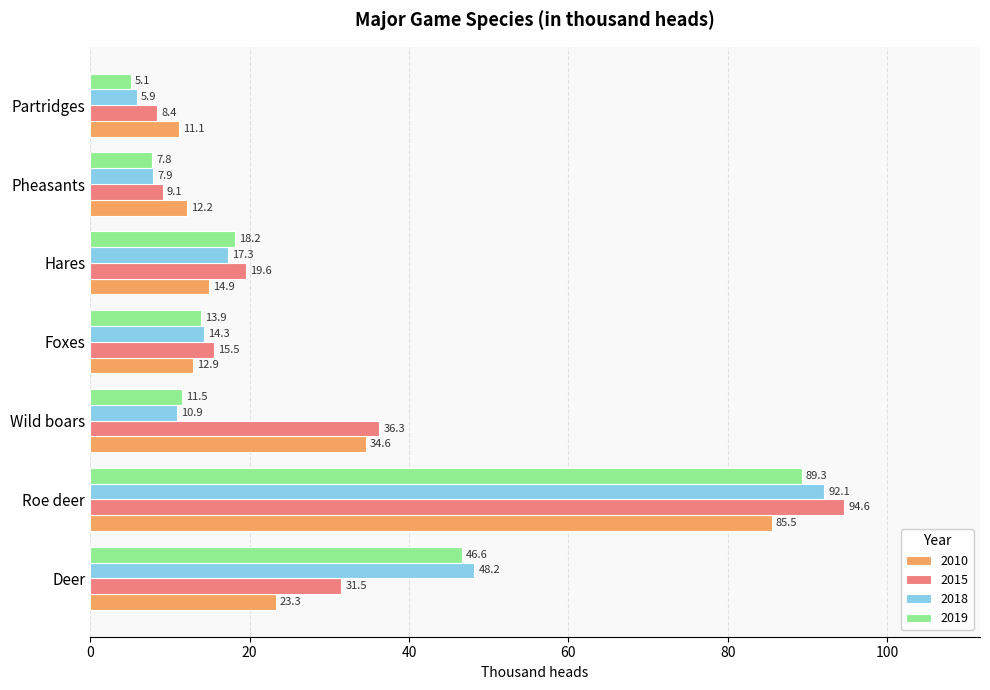

What is the average value of the 2019 series?

27.5